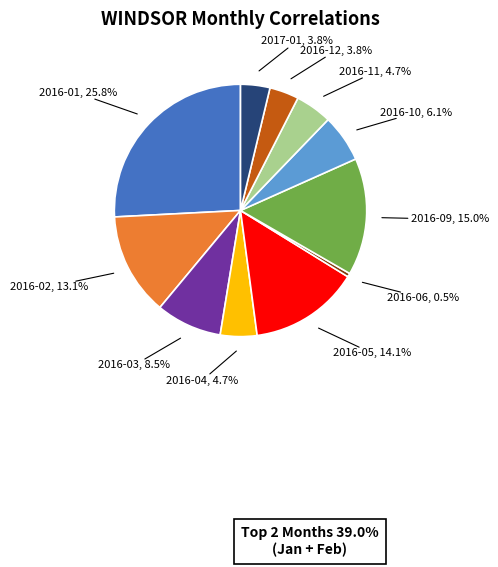

Which category has the smallest portion of the pie?

2016-06